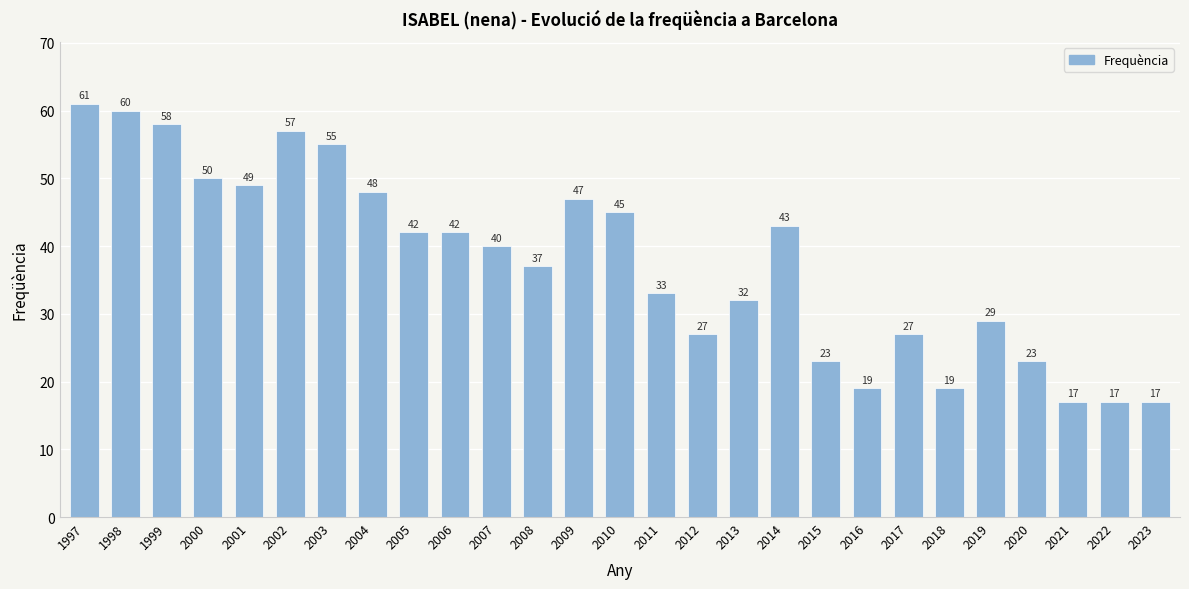

What is the change in value from 2003 to 2004?

-7